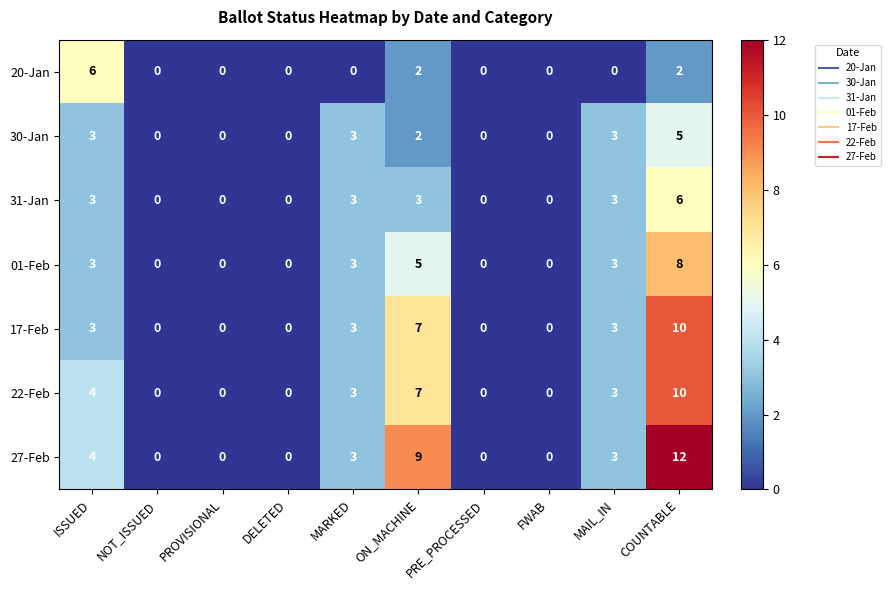

What is the total value across all series at COUNTABLE?

53